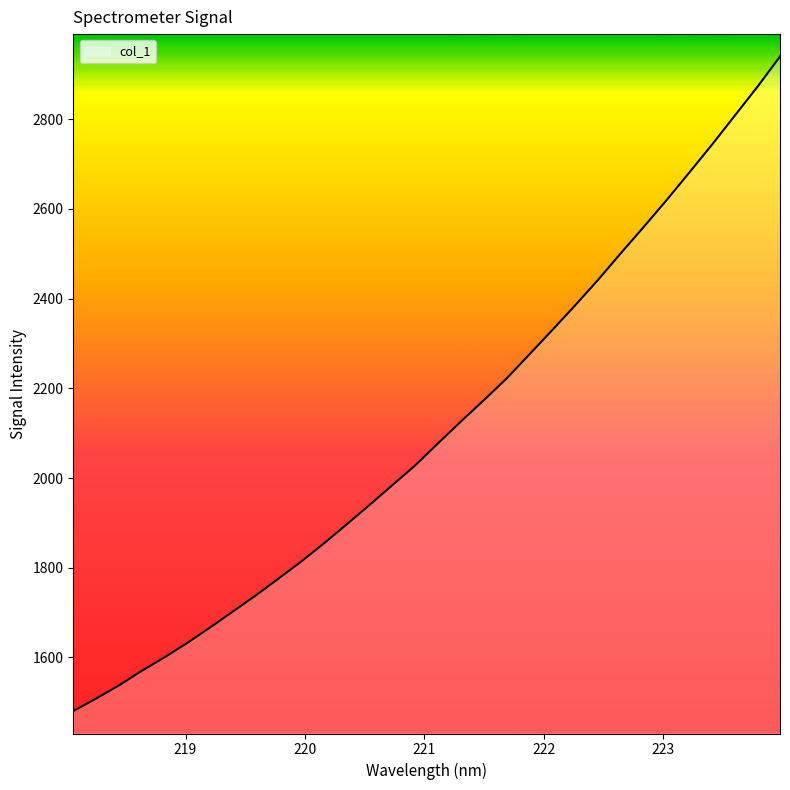

What is the greatest value displayed?

2939.9